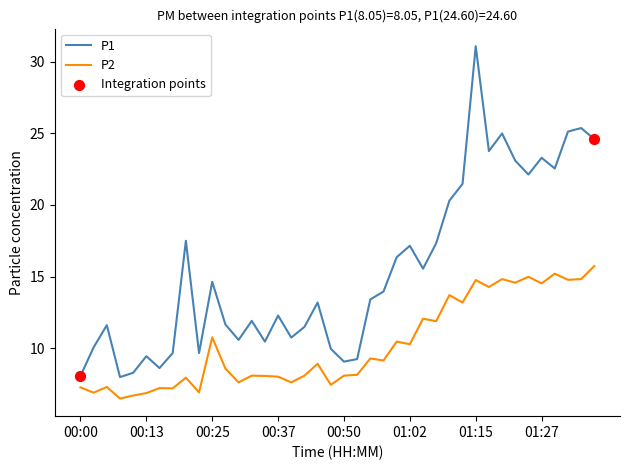

Which series has the largest total across all categories?

P1